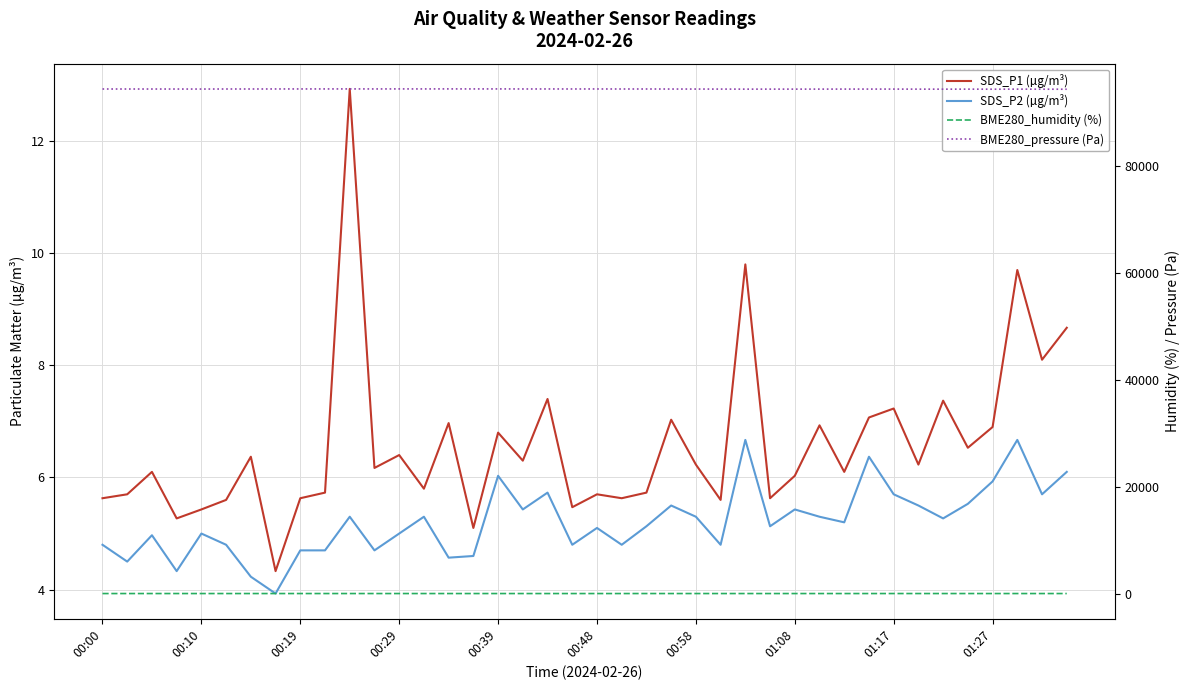

Where is BME280_pressure (Pa) nearest to the value 94416?

00:58